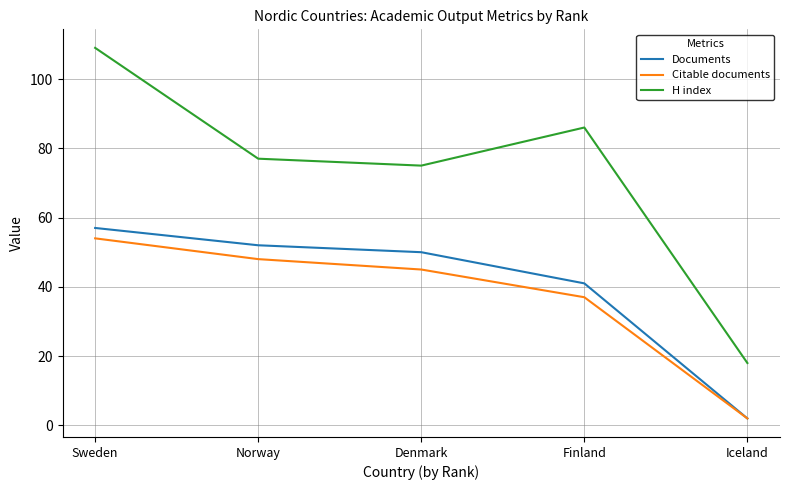

True or false: H index and Documents cross at least once.

False